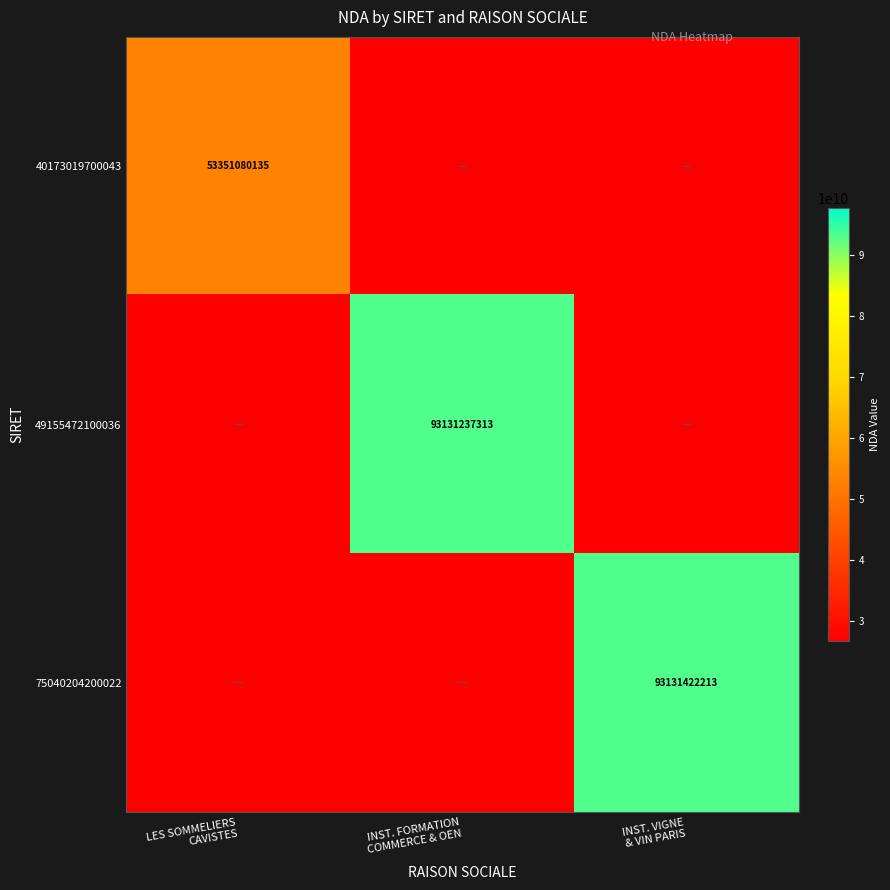

Between LES SOMMELIERS CAVISTES and INST. FORMATION COMMERCE & OEN, which series saw the biggest shift?

49155472100036